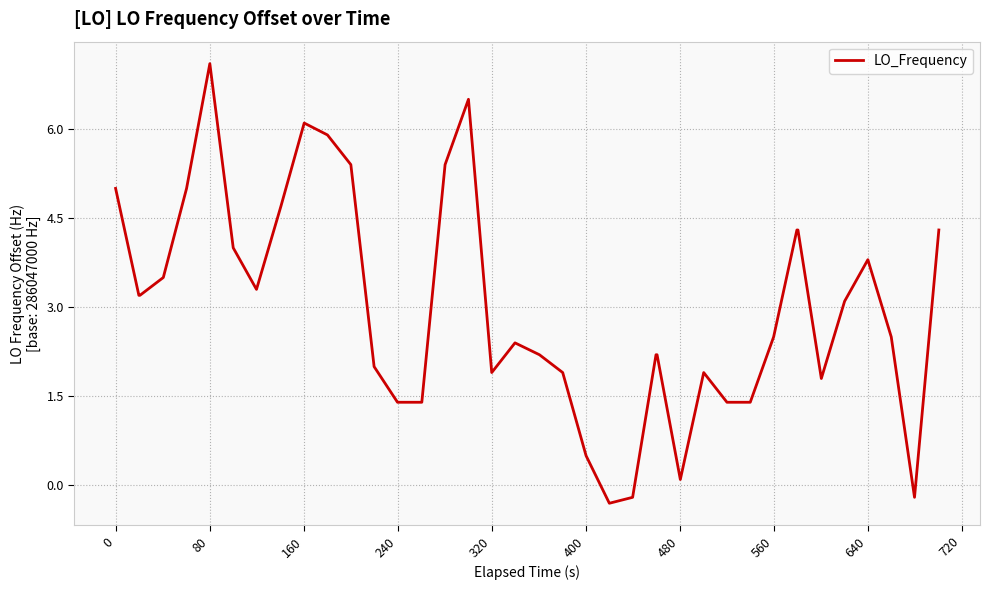

What is the difference between the maximum and minimum values?

7.4